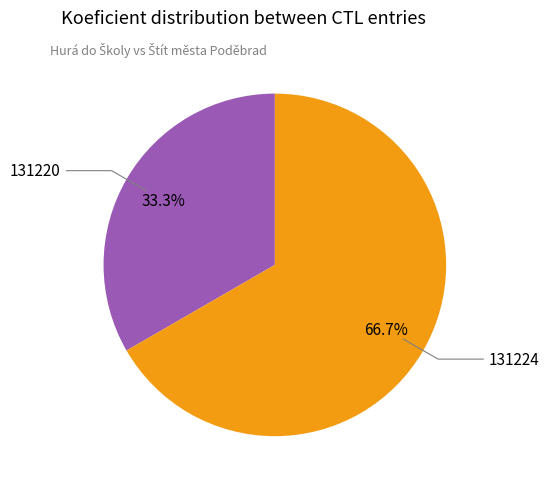

Count the number of slices in the pie.

2